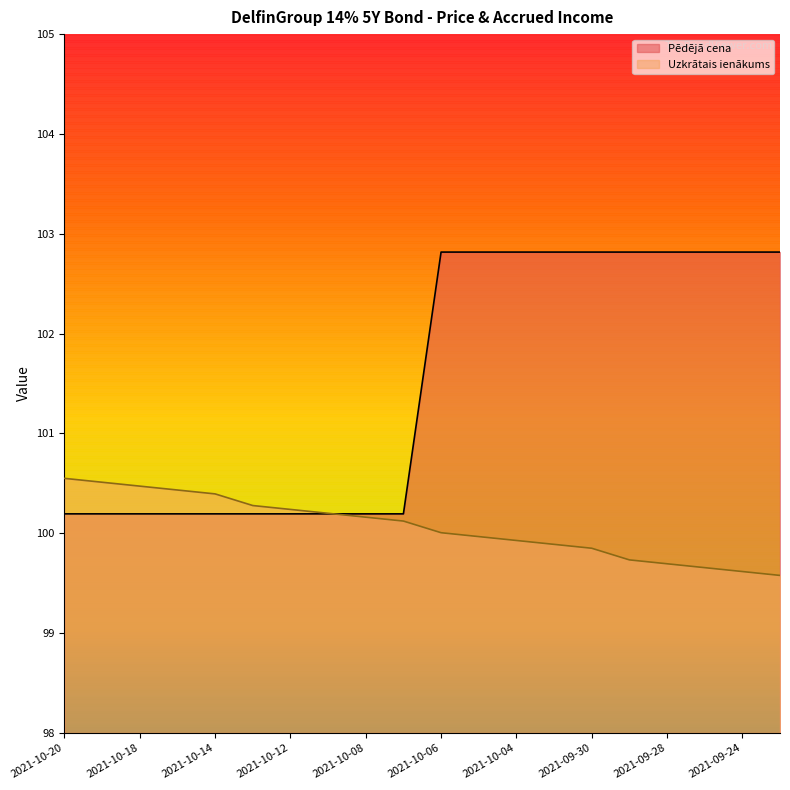

What is the smallest value displayed?

99.6